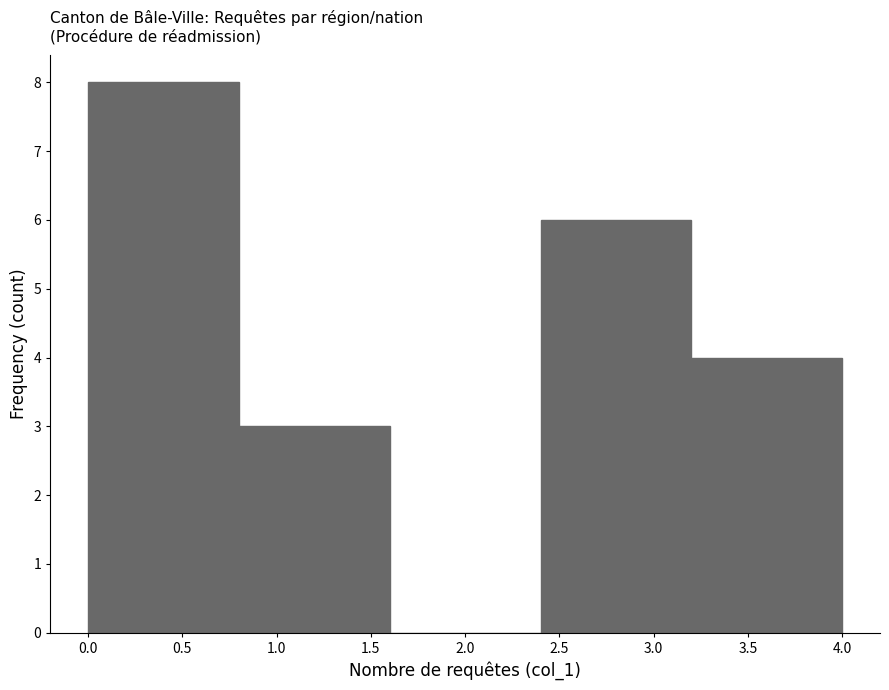

Which range on the x-axis has the tallest bar?

0.0 to 0.8